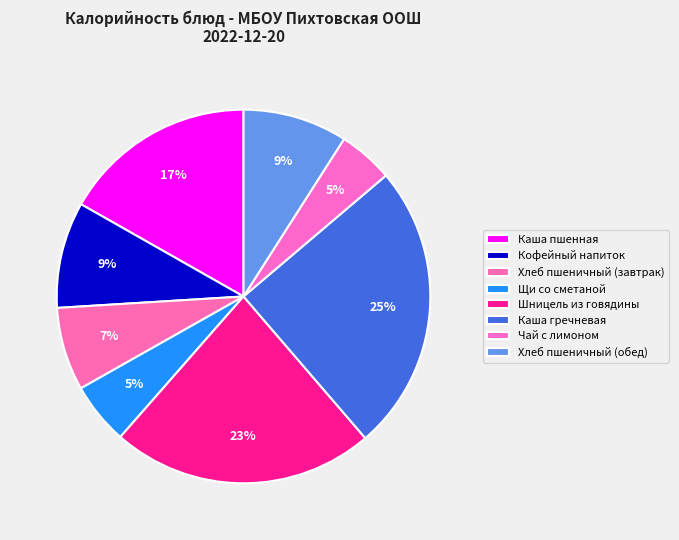

True or false: Чай с лимоном accounts for 1% of the total.

False